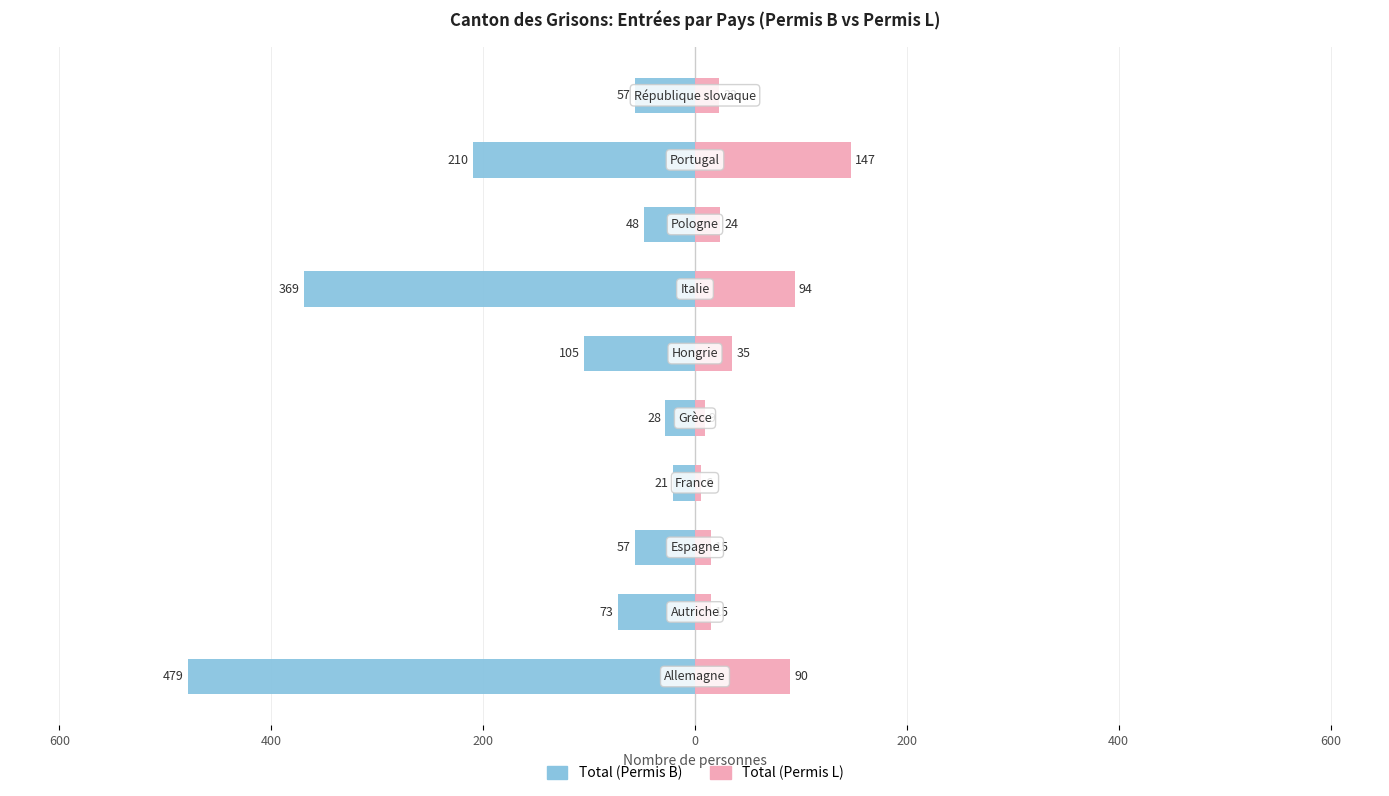

Reading left to right, transcribe all the data shown in this chart.

Total (Permis B): -479	-73	-57	-21	-28	-105	-369	-48	-210	-57
Total (Permis L): 90	15	15	6	9	35	94	24	147	23